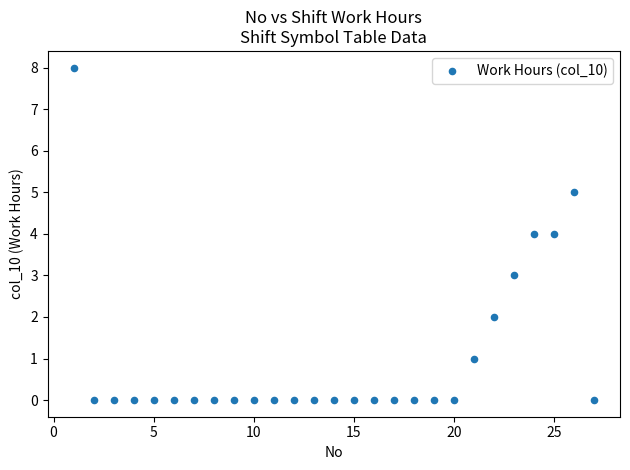

What is the range of X values (max minus min)?

26